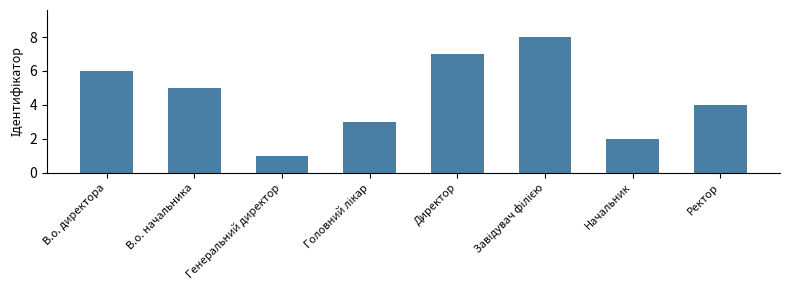

Is it true that the value at Генеральний директор is 1?

True